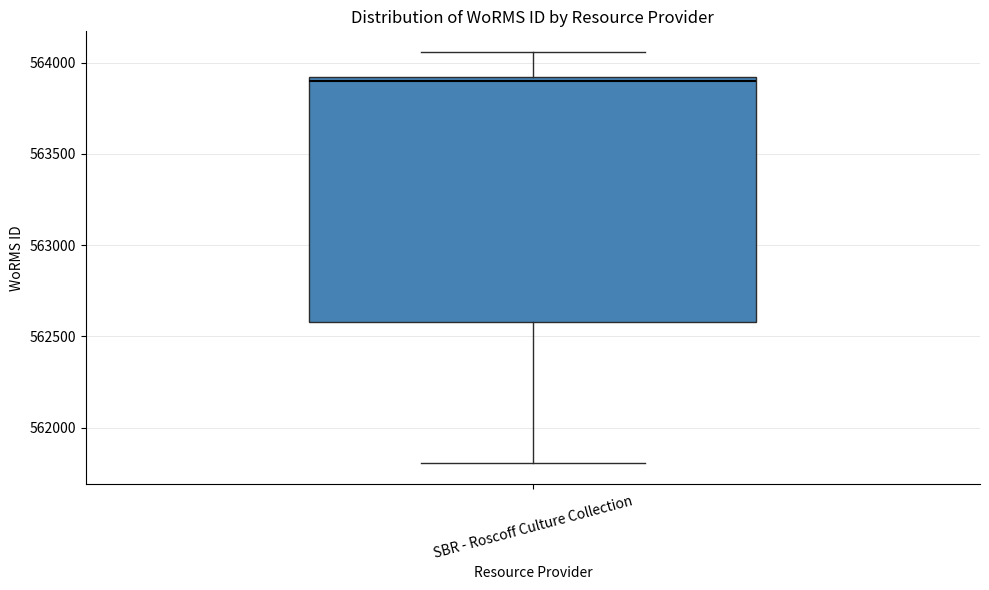

Where does the lower whisker of the box for SBR - Roscoff Culture Collection end on the y-axis? The values are not printed on the chart, so give them approximately, as read against the axis.

561800